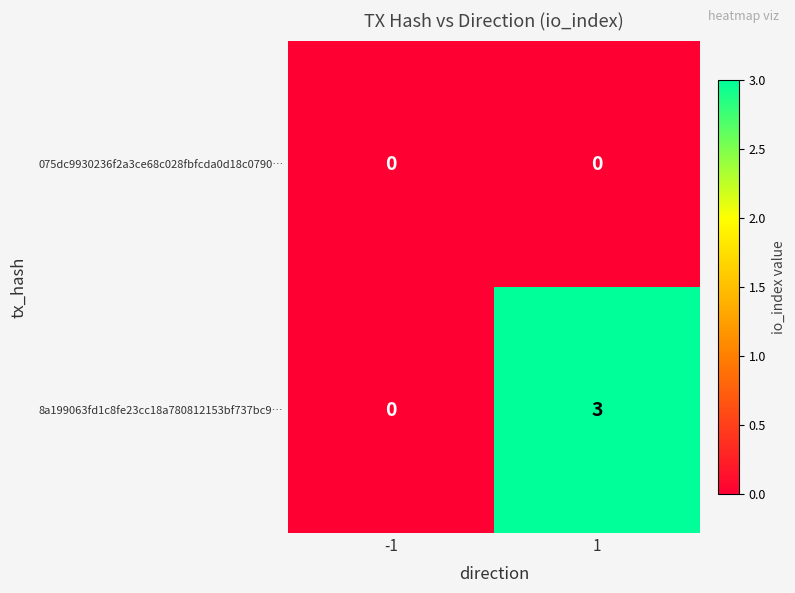

List the series in order of their peak value, lowest first.

075dc9930236f2a3ce68c028fbfcda0d18c0790…, 8a199063fd1c8fe23cc18a780812153bf737bc9…